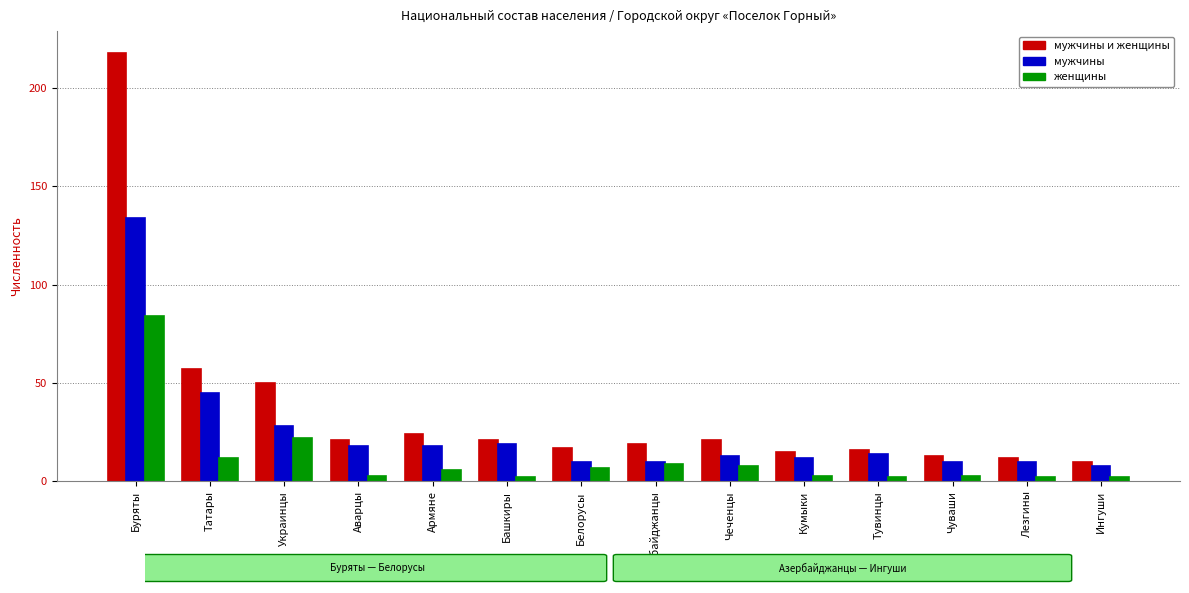

Reading left to right, transcribe all the data shown in this chart.

мужчины и женщины: Буряты=218	Татары=57	Украинцы=50	Аварцы=21	Армяне=24	Башкиры=21	Белорусы=17	Азербайджанцы=19	Чеченцы=21	Кумыки=15	Тувинцы=16	Чуваши=13	Лезгины=12	Ингуши=10
мужчины: Буряты=134	Татары=45	Украинцы=28	Аварцы=18	Армяне=18	Башкиры=19	Белорусы=10	Азербайджанцы=10	Чеченцы=13	Кумыки=12	Тувинцы=14	Чуваши=10	Лезгины=10	Ингуши=8
женщины: Буряты=84	Татары=12	Украинцы=22	Аварцы=3	Армяне=6	Башкиры=2	Белорусы=7	Азербайджанцы=9	Чеченцы=8	Кумыки=3	Тувинцы=2	Чуваши=3	Лезгины=2	Ингуши=2